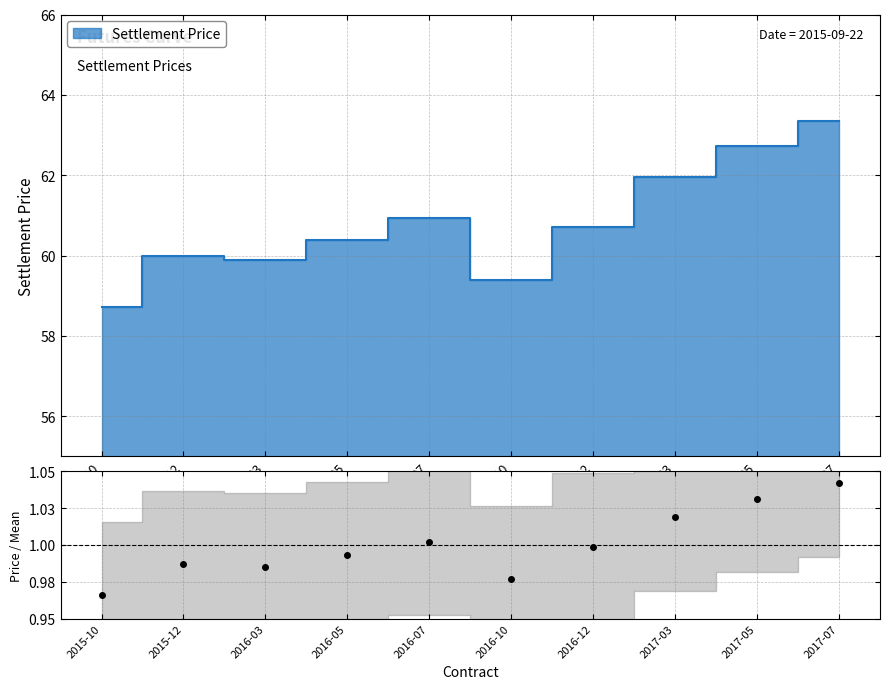

How many distinct data groups are displayed?

1